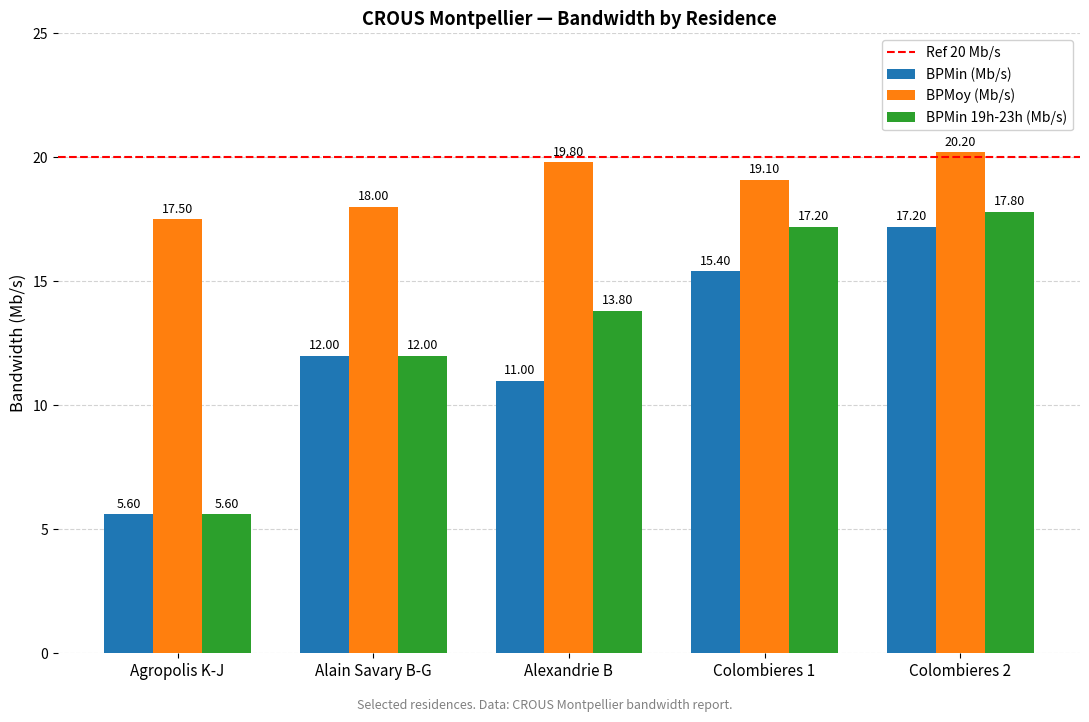

How many data points in BPMin 19h-23h (Mb/s) are above 13?

3